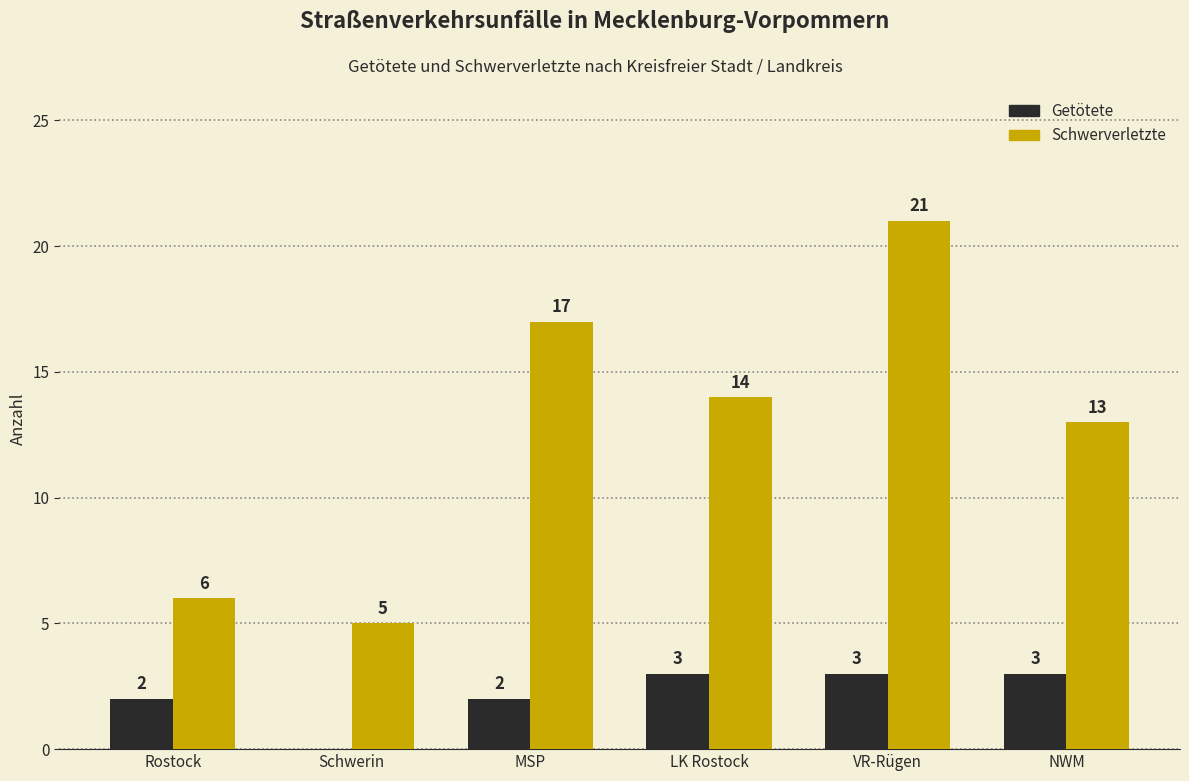

Count the number of categories in the chart.

6